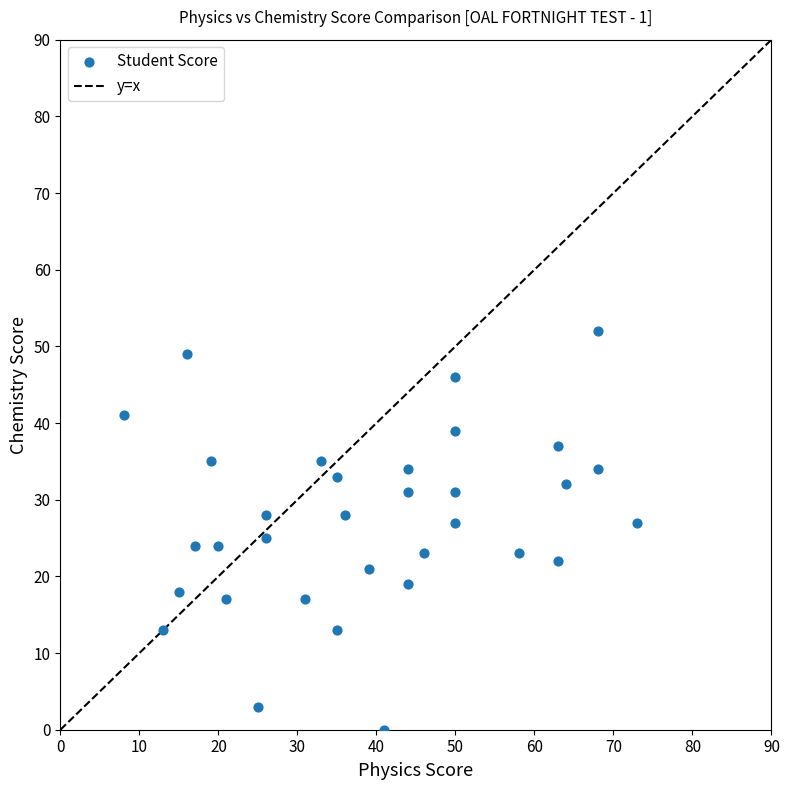

What is the range of X values (max minus min)?

65